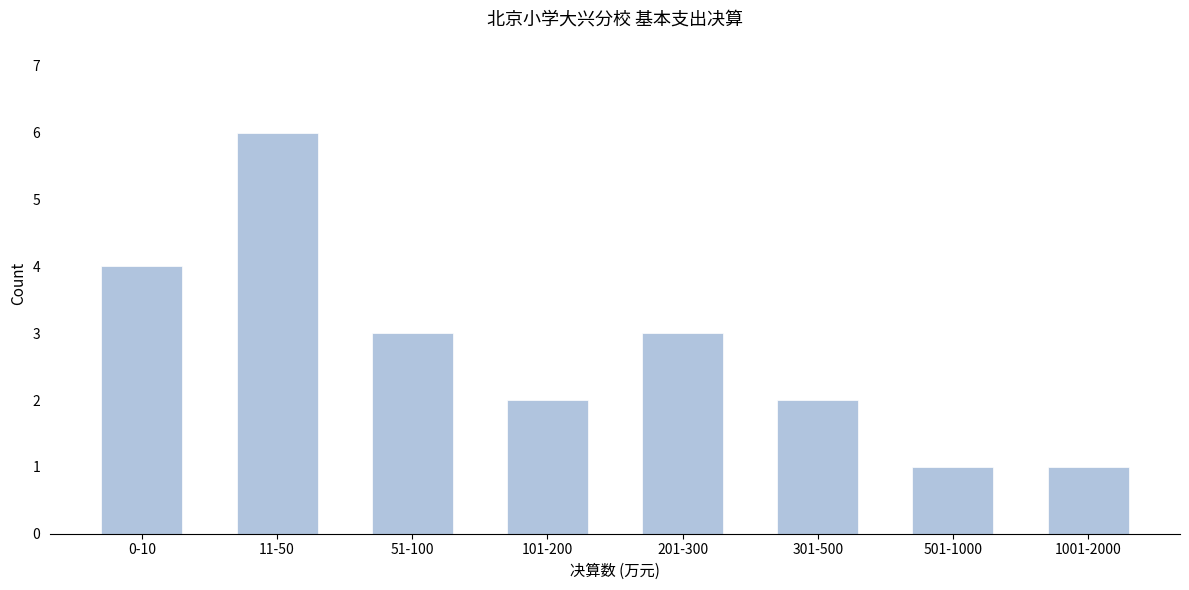

Reading left to right, list all the values displayed in this chart.

0-10=4	11-50=6	51-100=3	101-200=2	201-300=3	301-500=2	501-1000=1	1001-2000=1